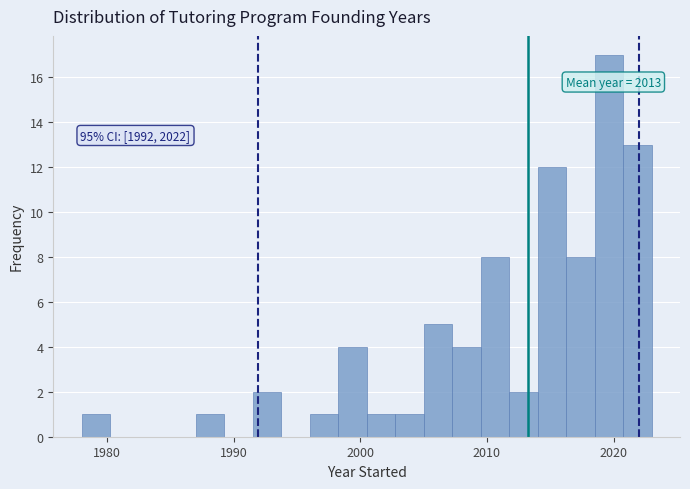

Around what value on the x-axis is the tallest bar? Give the approximate position of its centre, as read against the axis.

2020